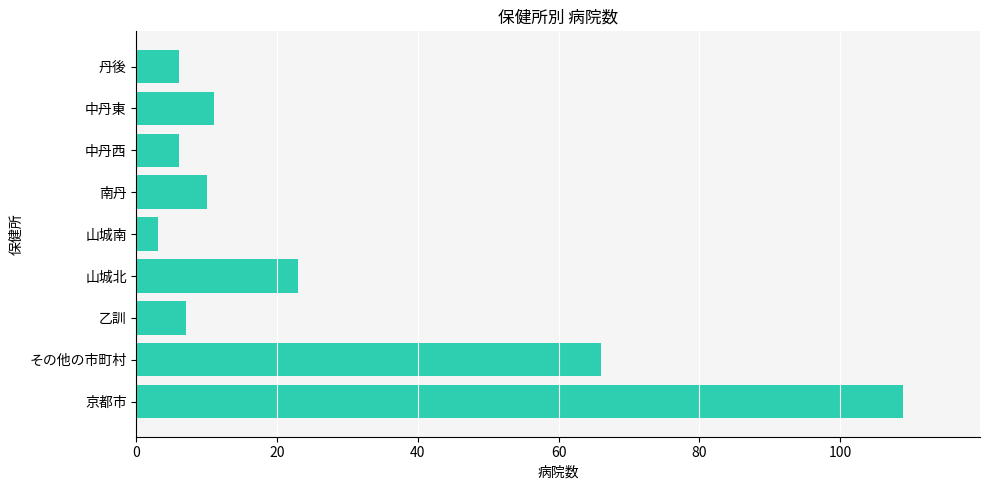

How many series are shown in this chart?

1